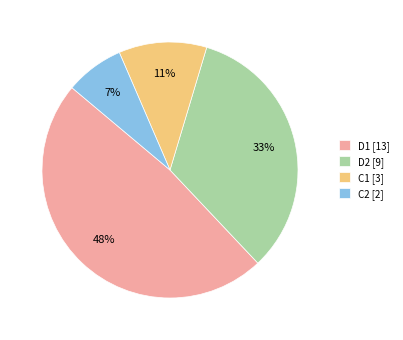

Which has a higher value, D2 or D1?

D1